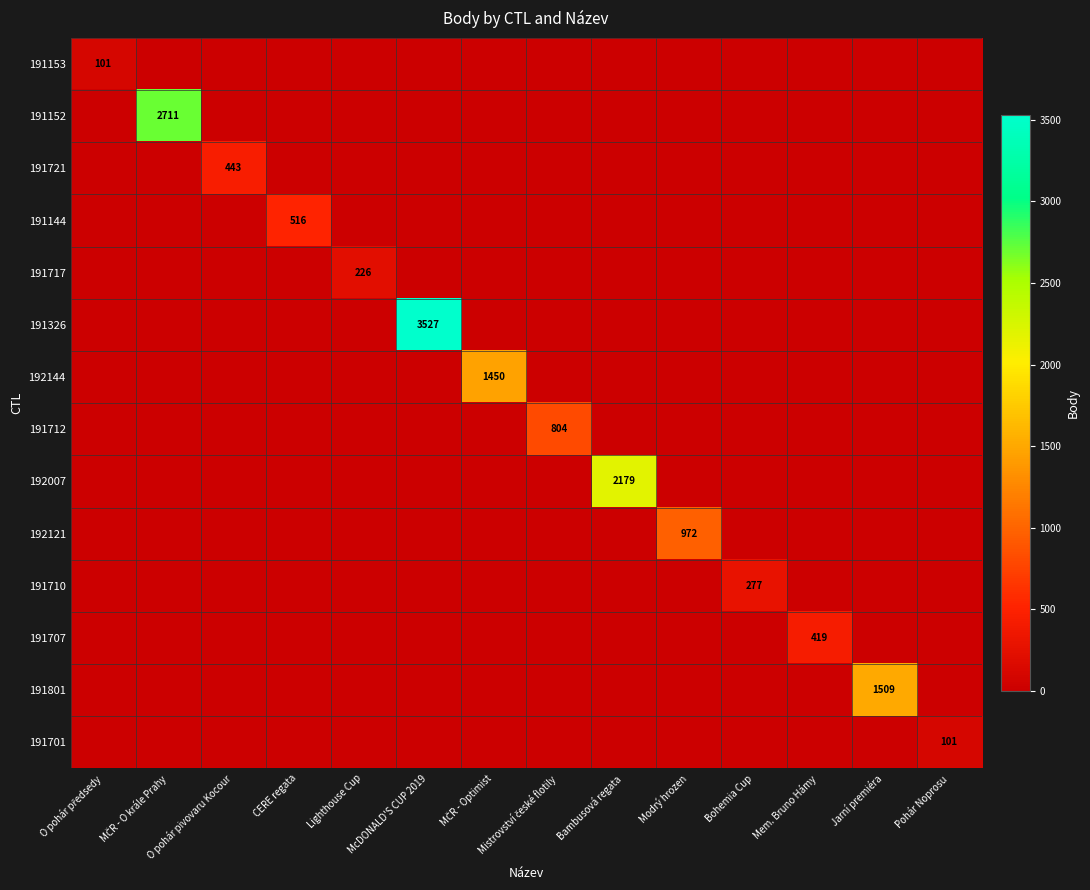

The value of 191144 at CERE regata is 516. True or false?

True